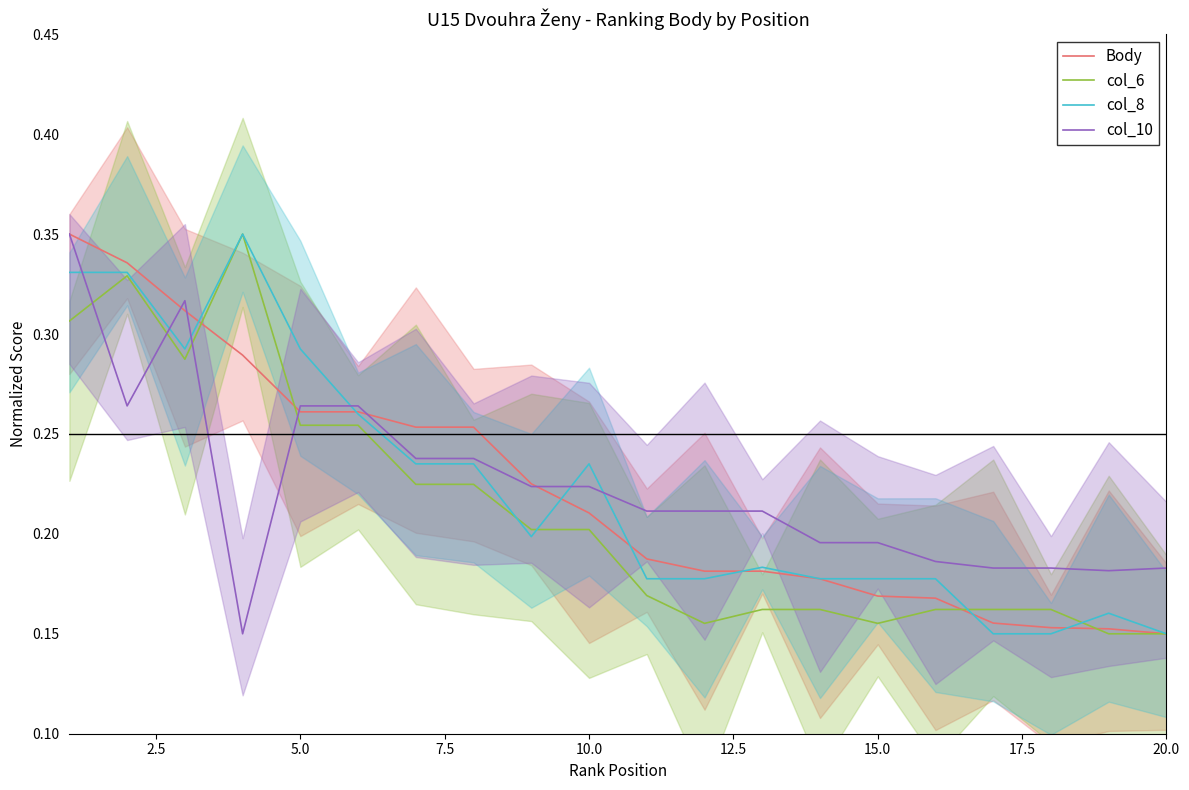

True or false: col_10 has a value of 0.3 at 15.0.

False